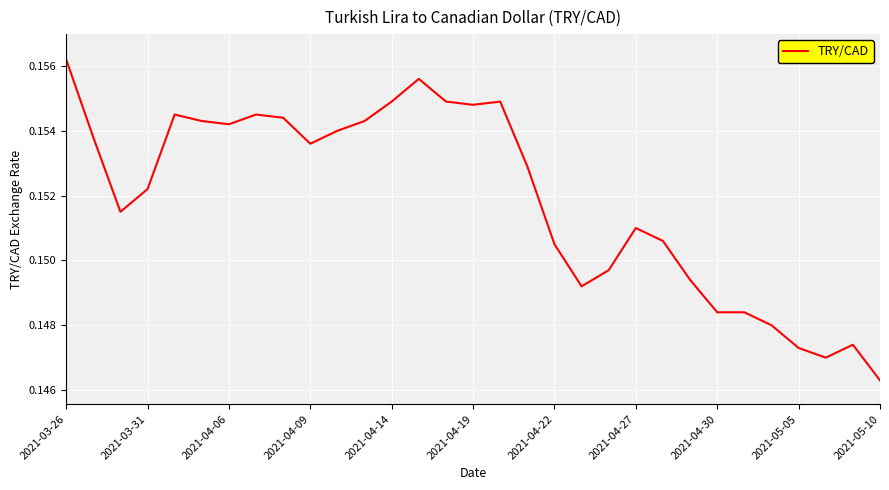

Does the chart display data point markers on the line(s)?

No